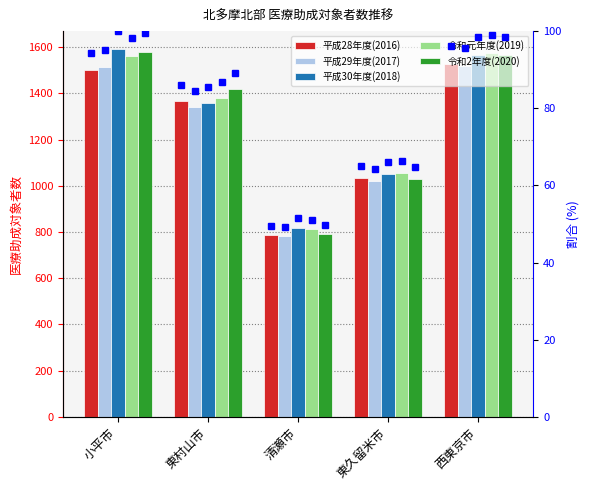

What is the approximate value of 平成30年度(2018) at 東村山市?

1360.0